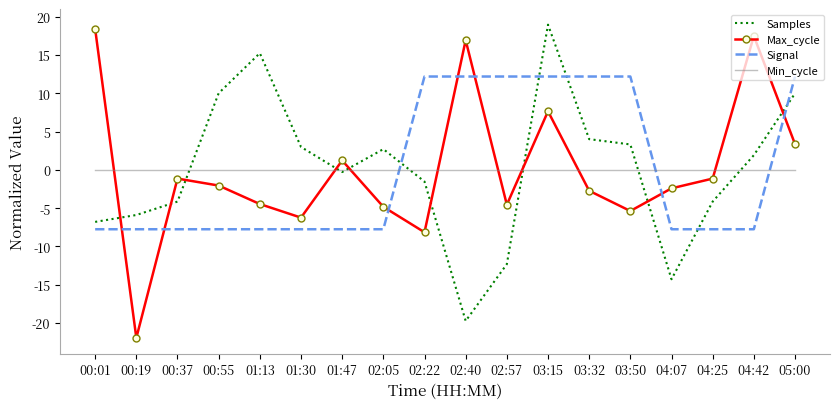

Count the number of data series in this chart.

4